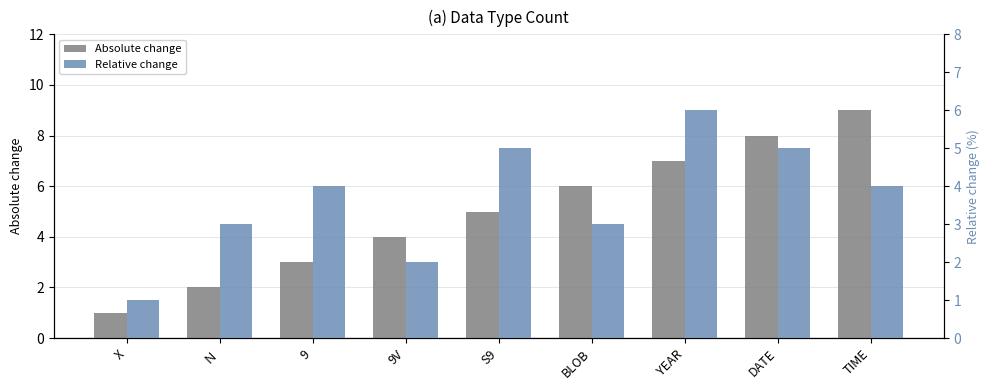

Reading left to right, extract all data points from this chart.

Absolute change: 1	2	3	4	5	6	7	8	9
Relative change: 1	3	4	2	5	3	6	5	4